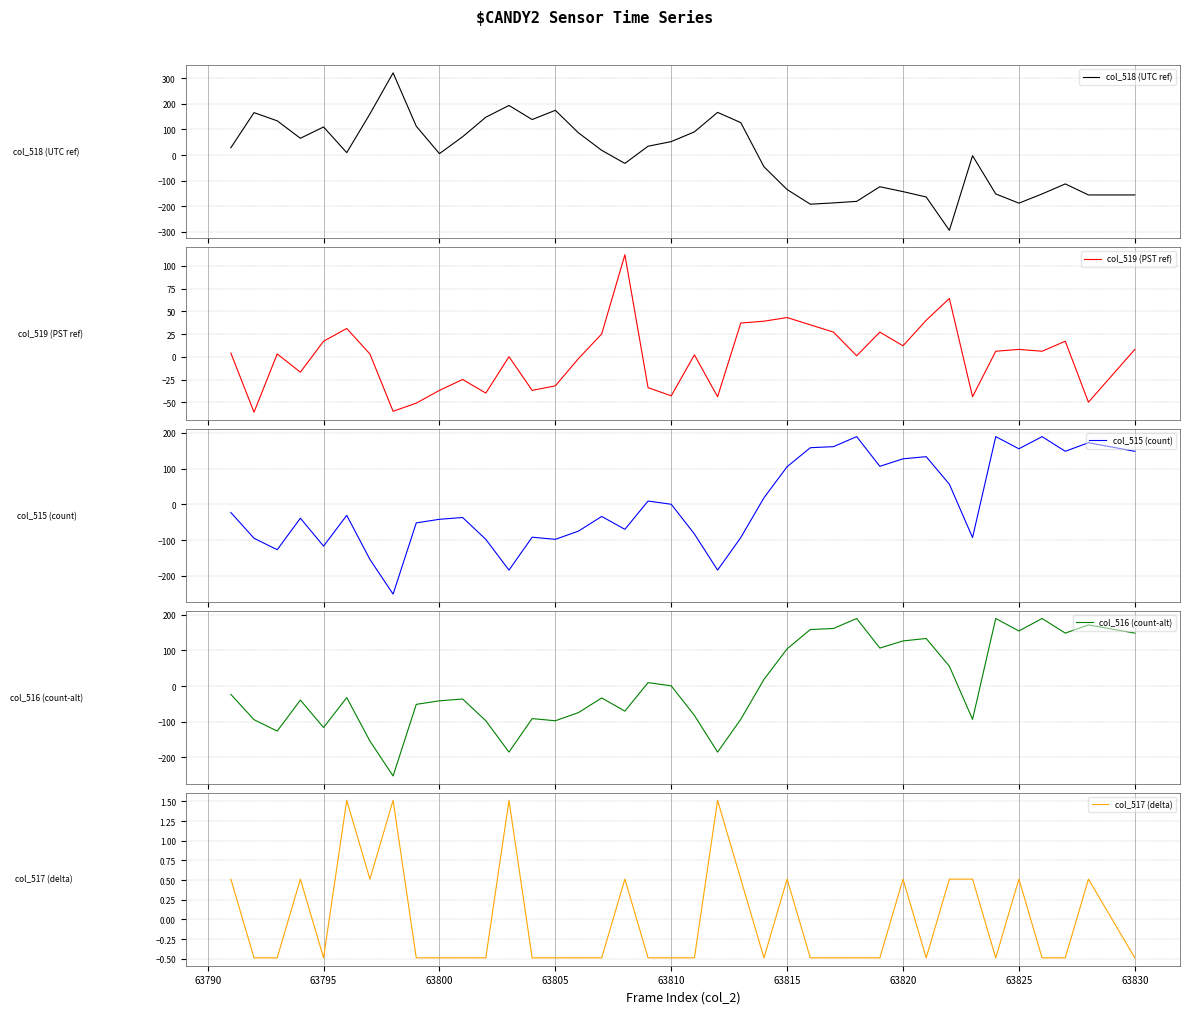

What is the highest value of the col_516 (count-alt) series?

189.7